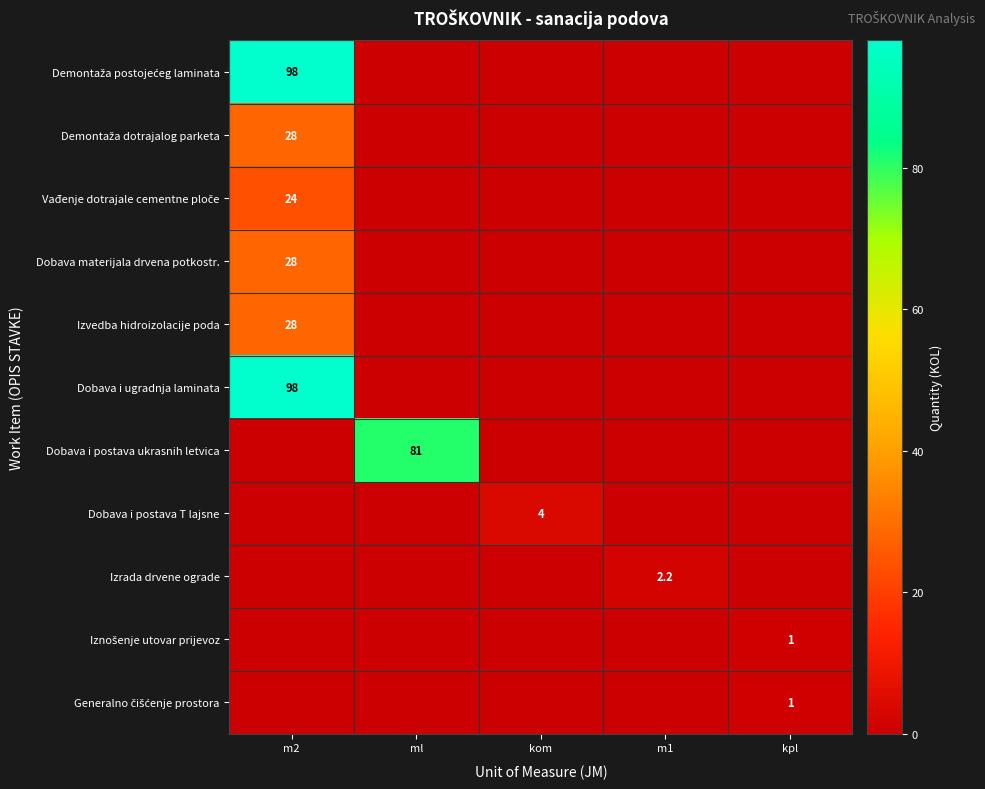

Rank the categories by Dobava i postava T lajsne value from highest to lowest.

kom, m2, ml, m1, kpl